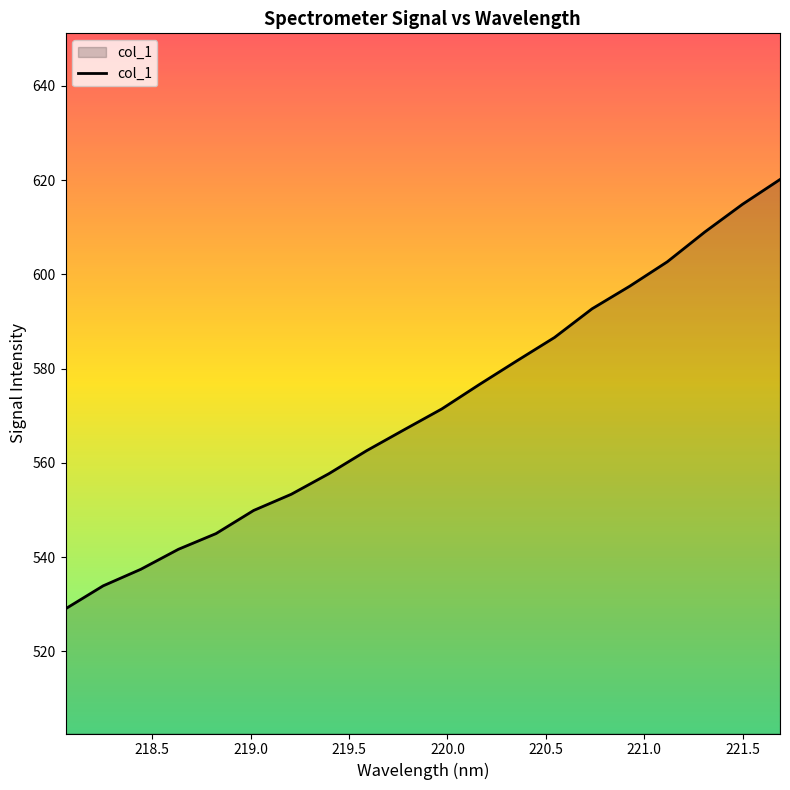

What is the difference between the maximum and minimum values?

91.1